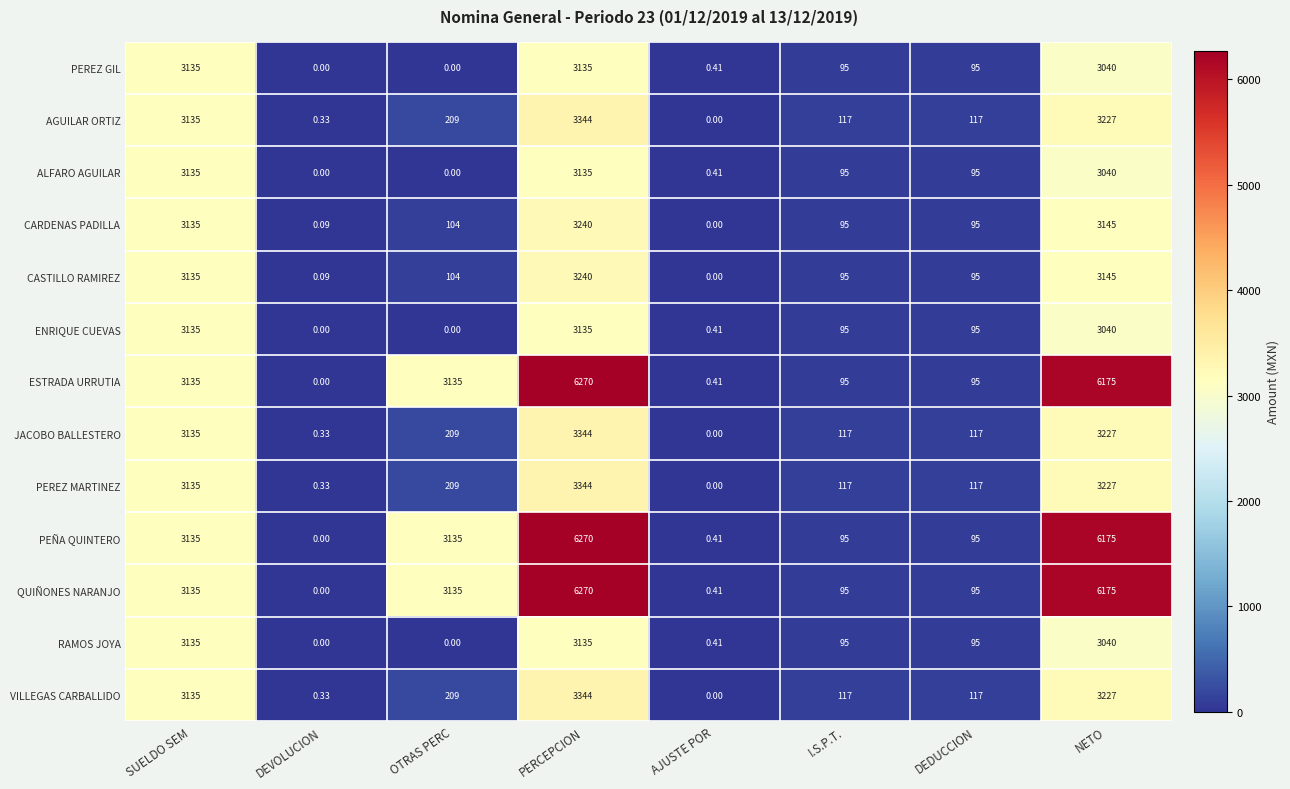

Where is CARDENAS PADILLA nearest to the value 1620?

SUELDO SEM